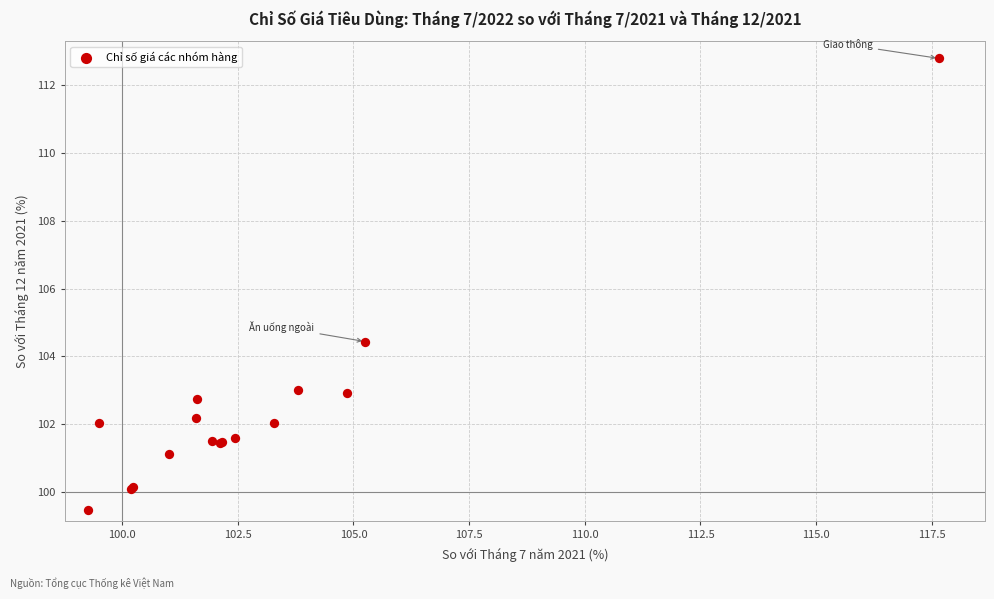

What Y value in the scatter plot is closest to 106?

104.4